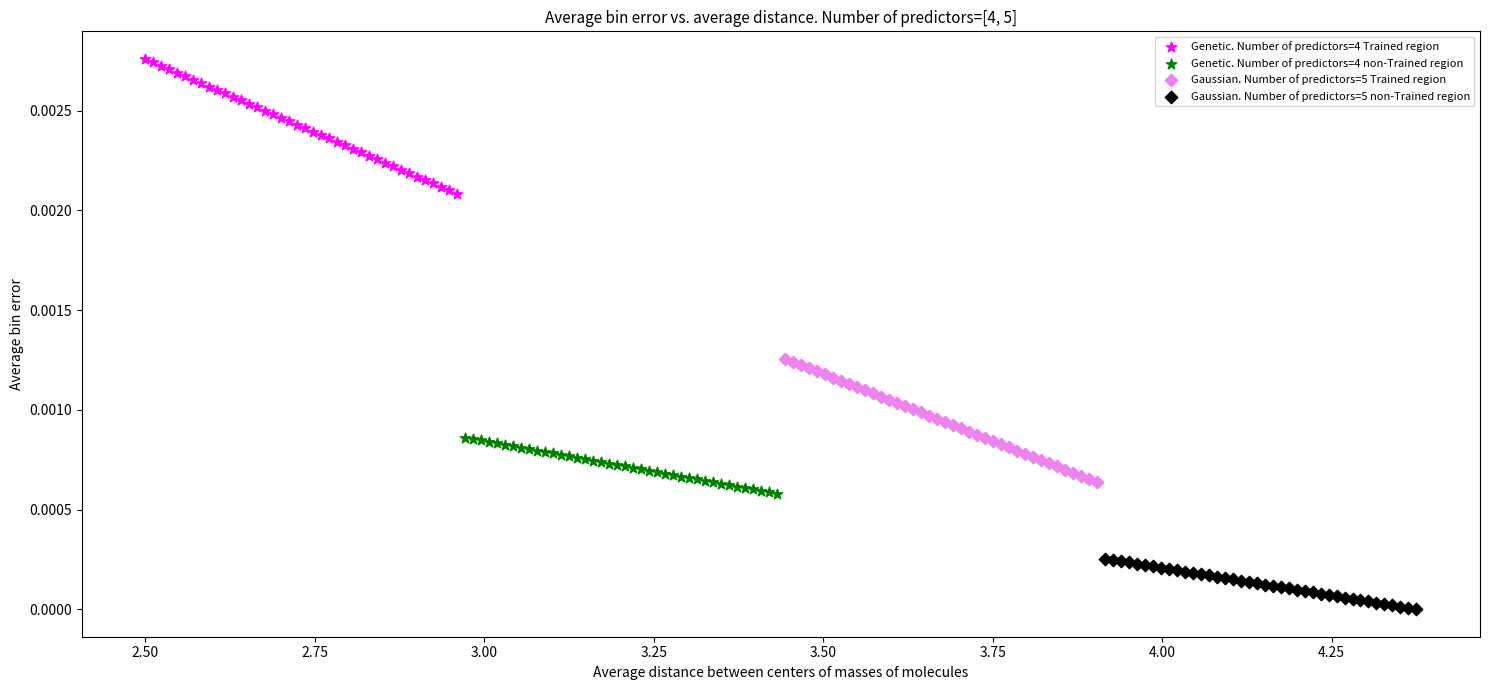

Which series reaches the maximum Y coordinate?

Genetic. Number of predictors=4 Trained region